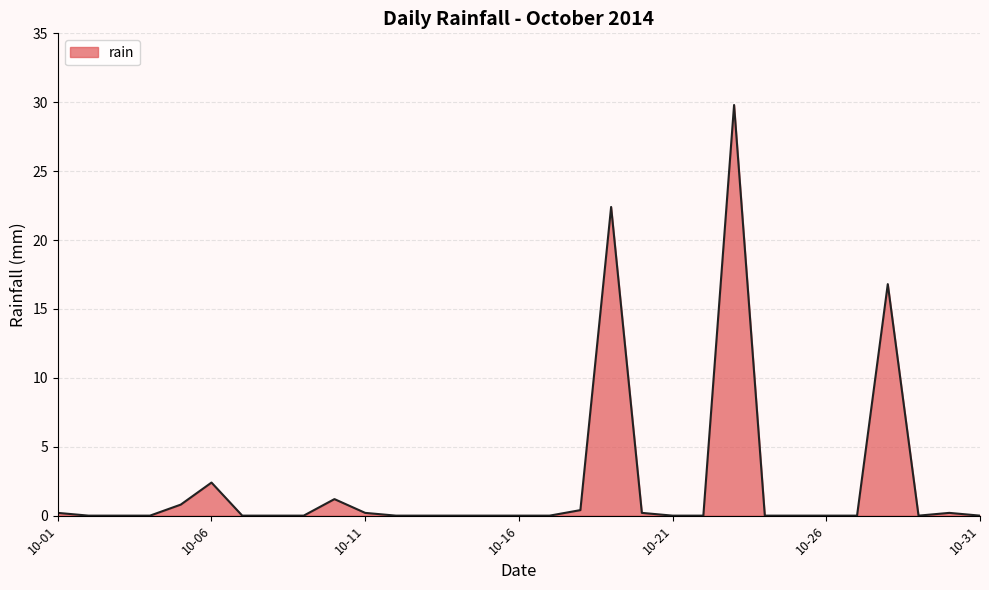

What is the difference between the maximum and minimum values?

29.8